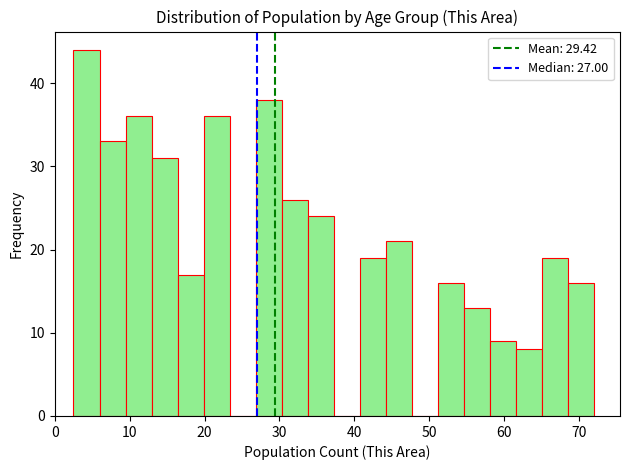

Around what value on the x-axis is the tallest bar? Give the approximate position of its centre, as read against the axis.

4